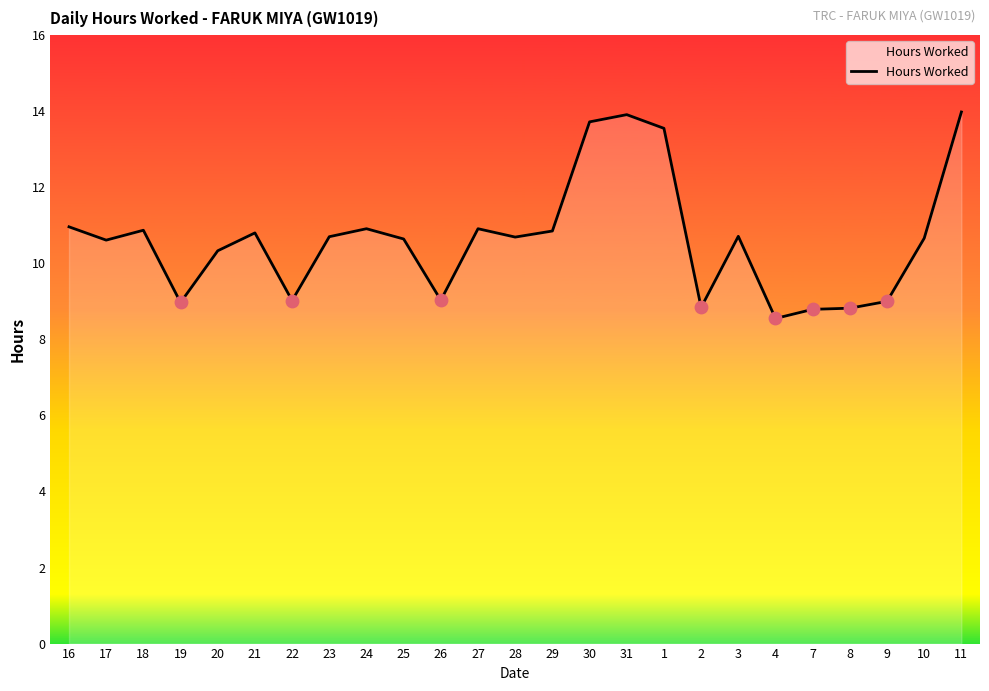

Which has a higher value, 11 or 22?

11